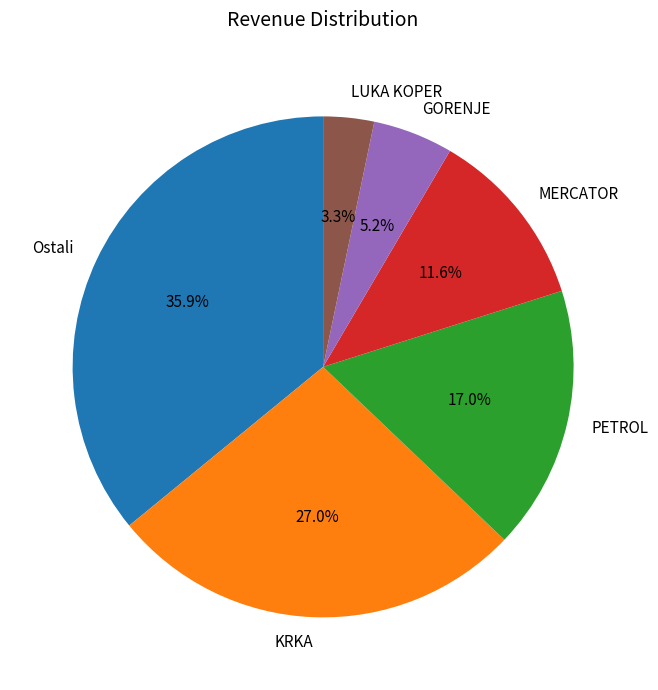

To the nearest percent, what is the combined percentage of MERCATOR and LUKA KOPER?

15%